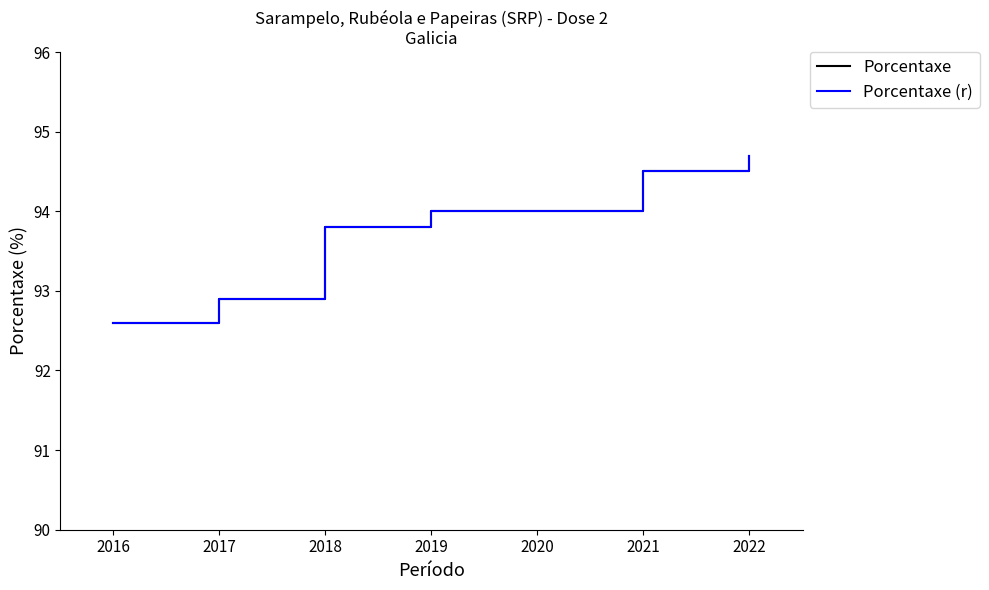

Where is Porcentaxe nearest to the value 93?

2017